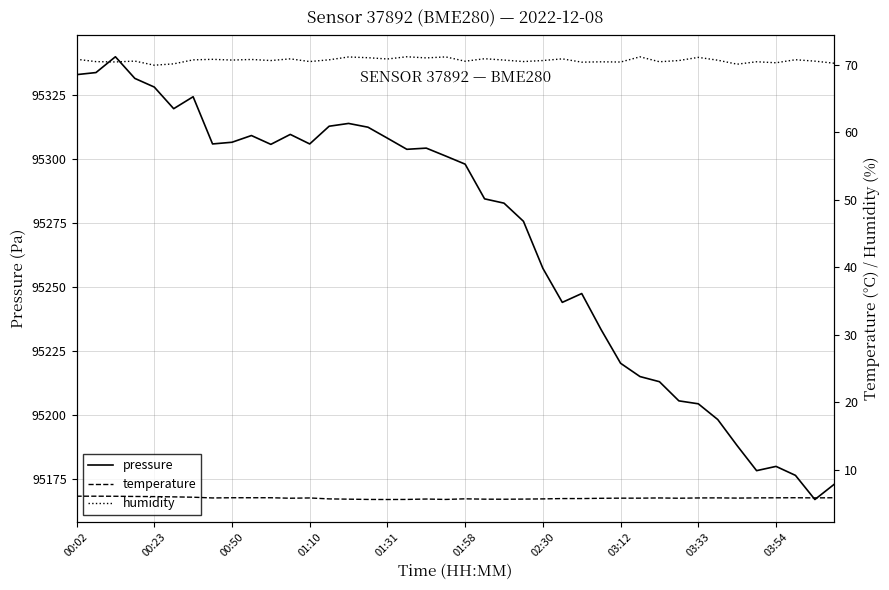

True or false: pressure has a value of 95327.9 at 00:23.

True